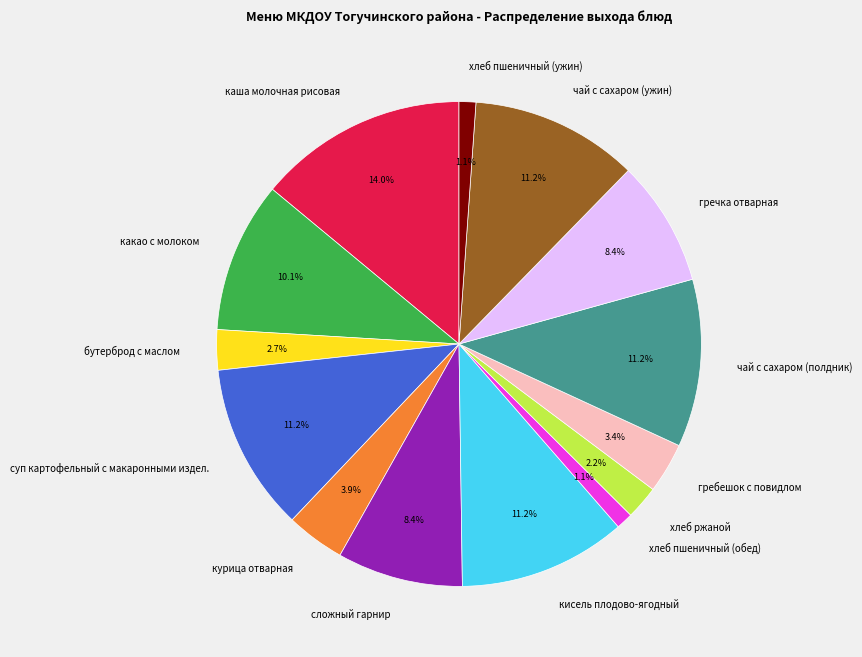

To the nearest percent, what is the combined percentage of чай с сахаром (полдник) and курица отварная?

15%